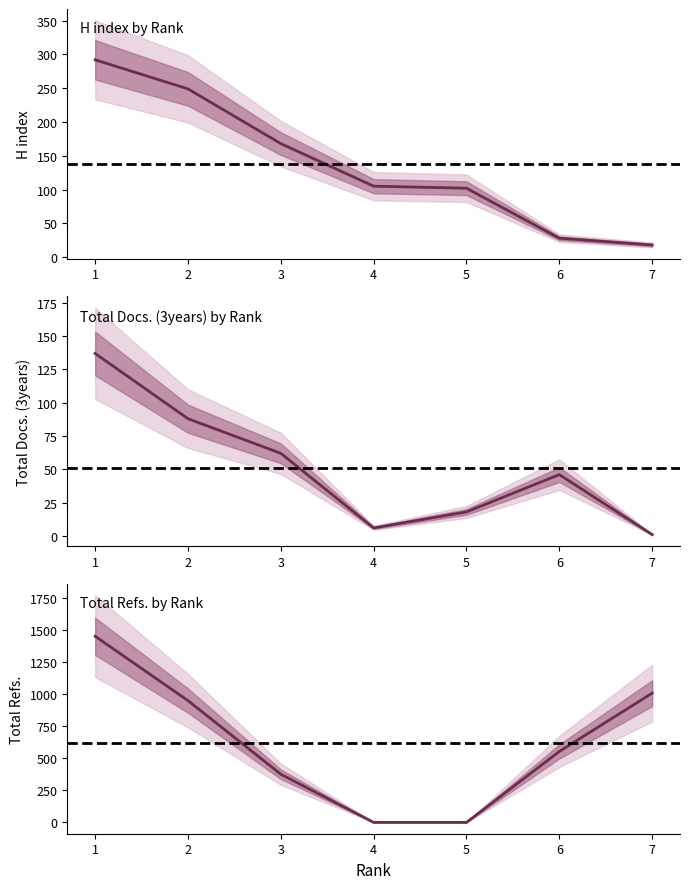

What is the total value across all series at 7?

1025